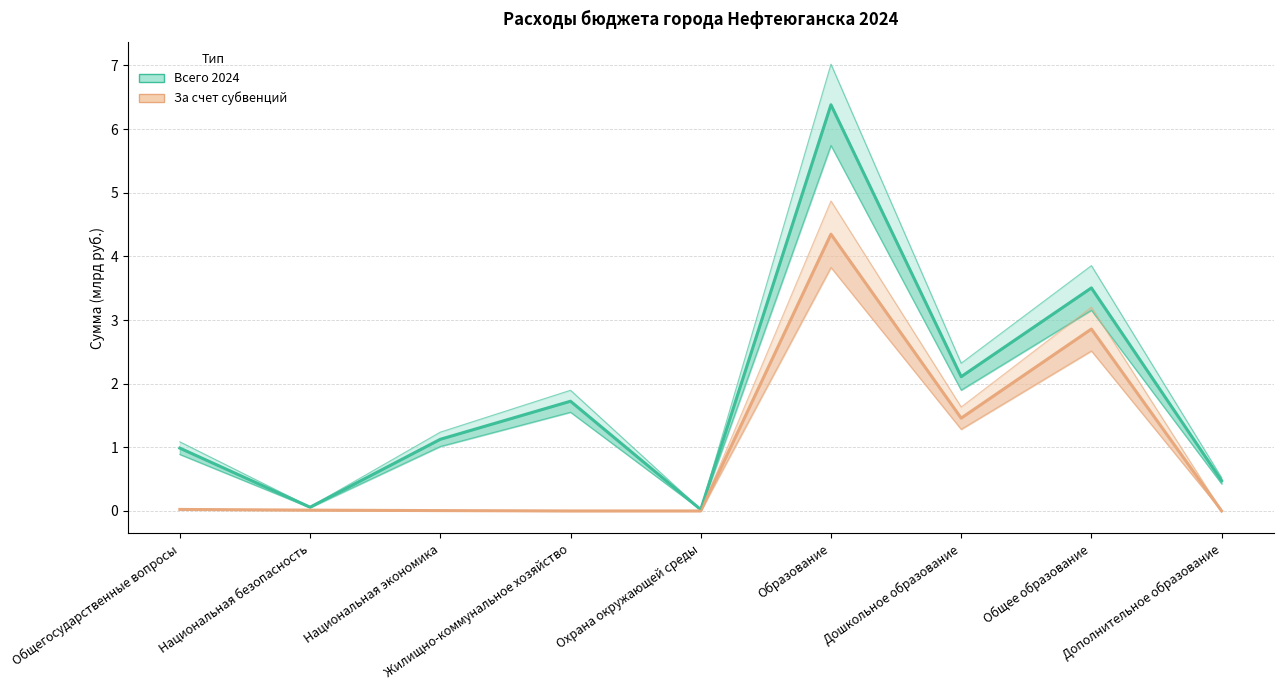

What is the value of the За счет субвенций point at the 7th from the left?

1.5